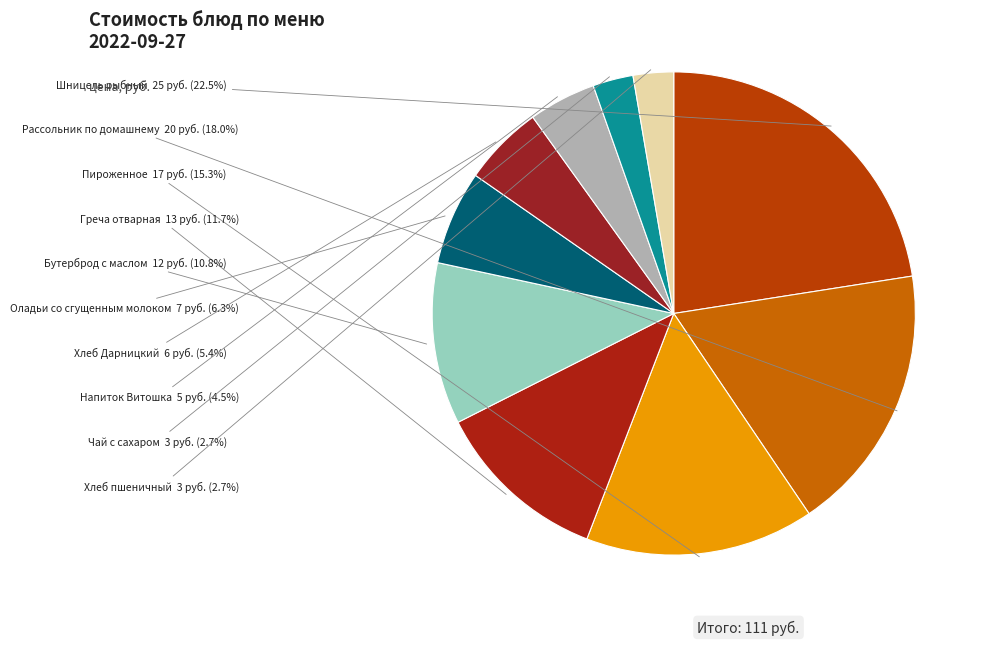

To the nearest percent, what portion does Хлеб Дарницкий represent?

5%